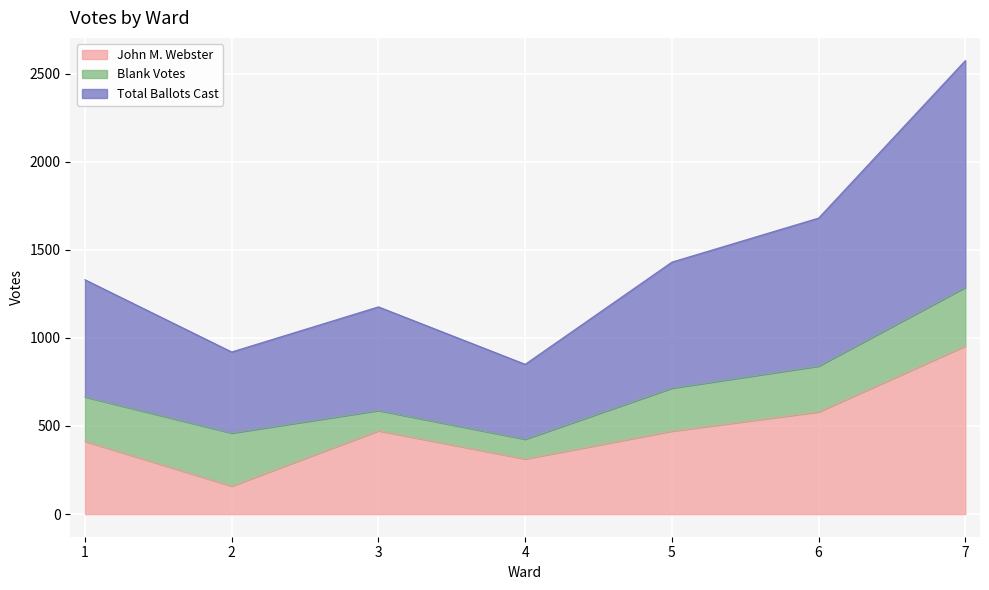

What is the sum of the John M. Webster values at 3 and 7?

1427